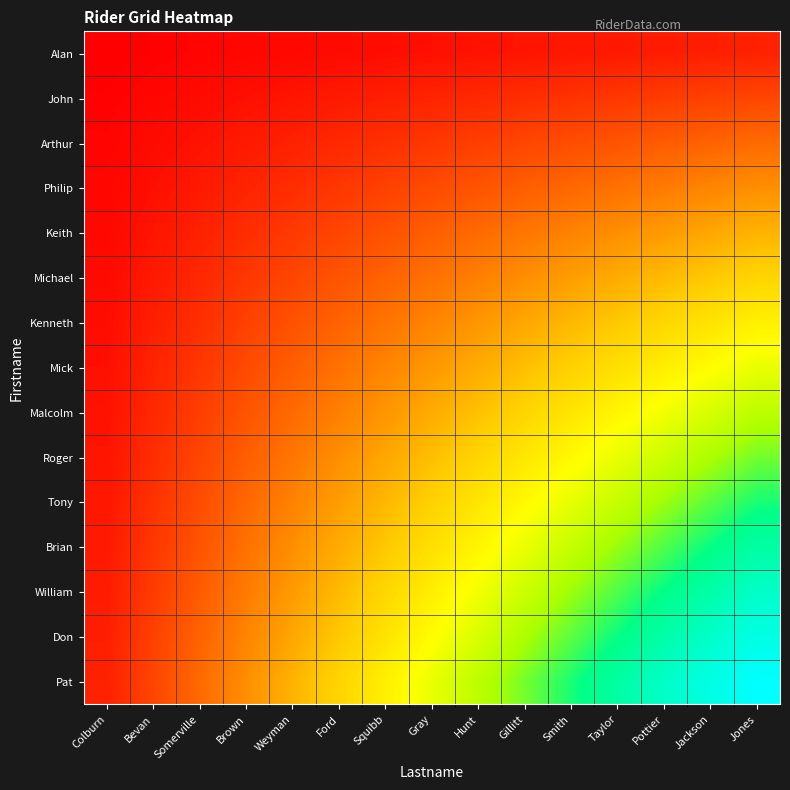

Between Colburn and Smith, which is larger?

Smith